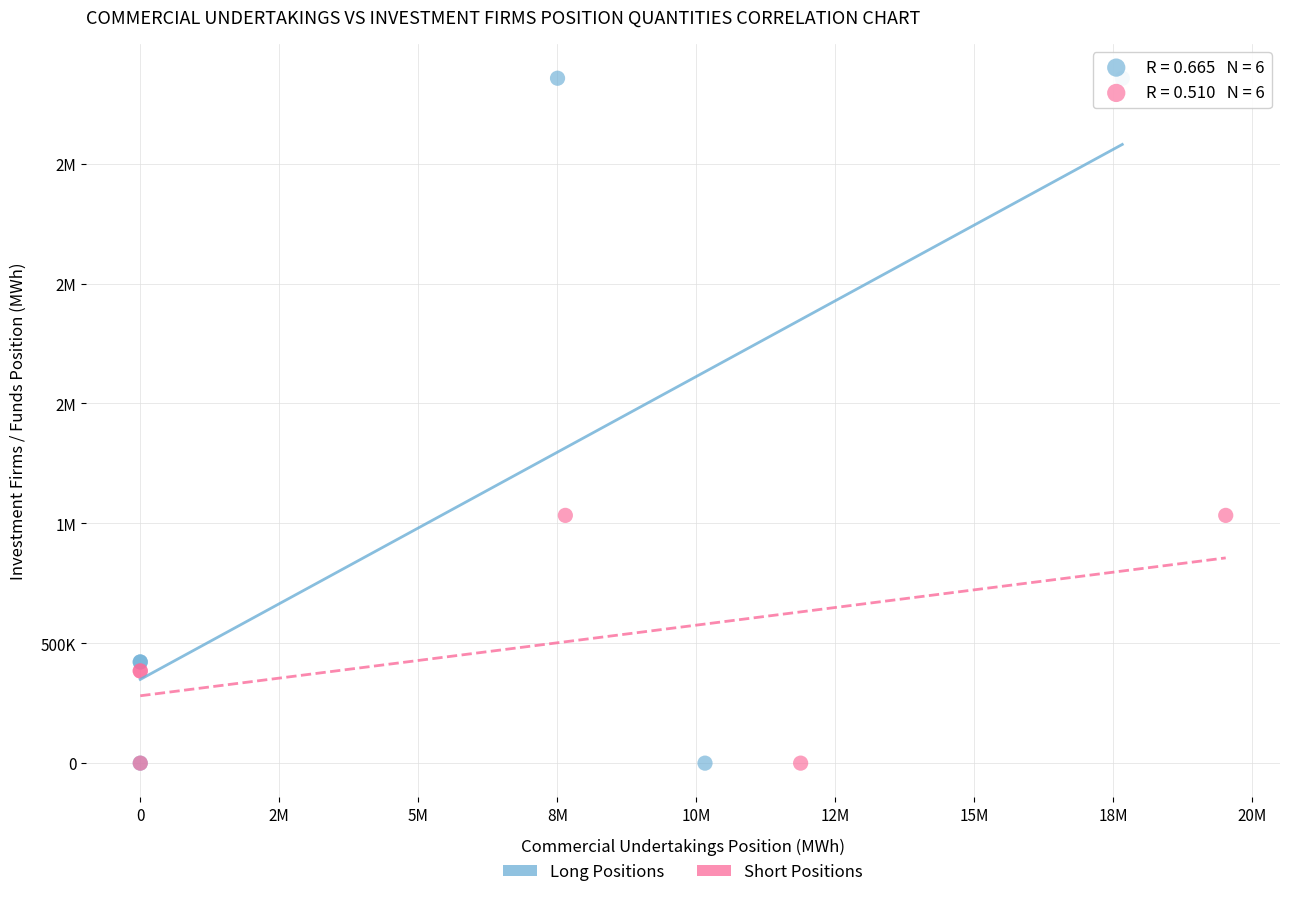

What are all the series names shown in the legend?

Long Positions, Short Positions